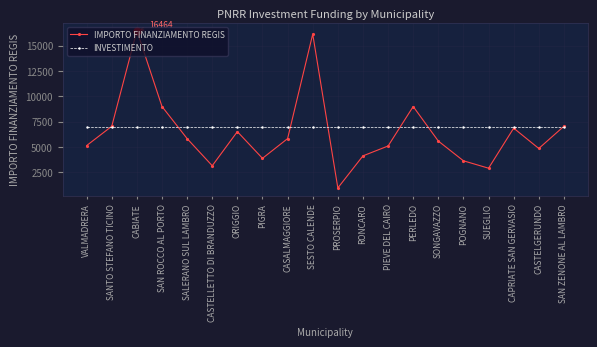

What is the sum of all IMPORTO FINANZIAMENTO REGIS values?

129109